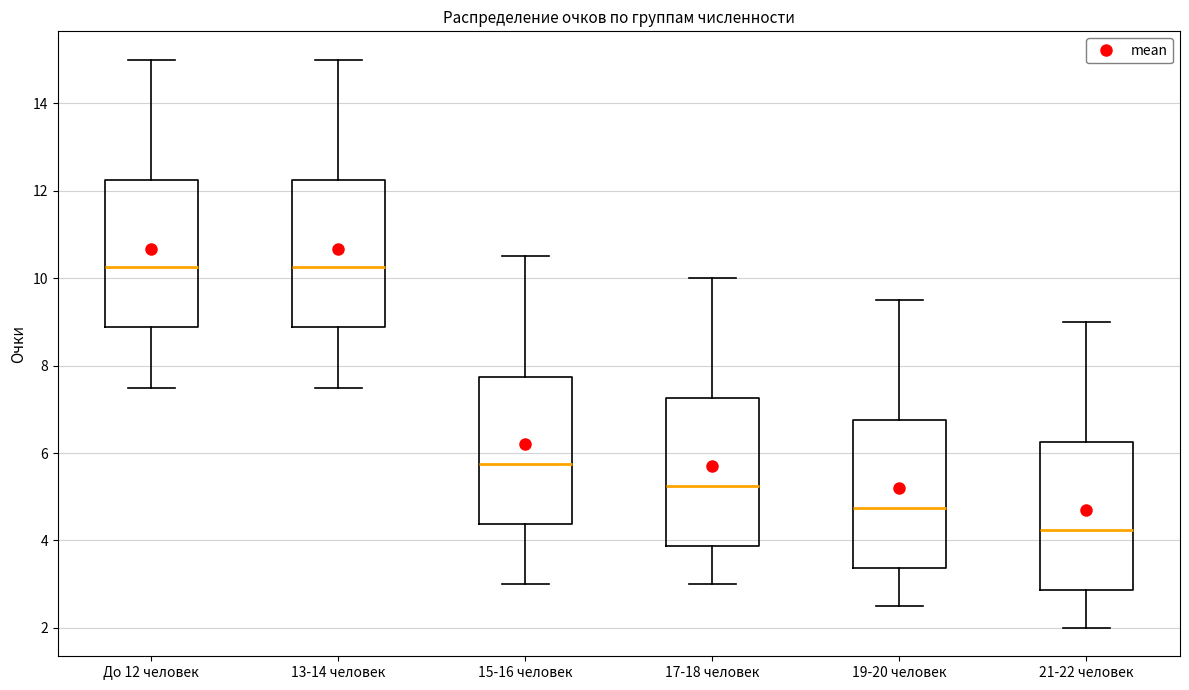

Reading left to right, transcribe this box plot: for each box, give where its median line is, the range the box spans, and where its two whiskers end, as read against the y-axis. The values are not printed on the chart, so give them approximately, as read against the axis.

До 12 человек: median 10.2, box 8.8 to 12.2, whiskers 7.6 to 15.0
13-14 человек: median 10.2, box 8.8 to 12.2, whiskers 7.6 to 15.0
15-16 человек: median 5.8, box 4.4 to 7.8, whiskers 3.0 to 10.6
17-18 человек: median 5.2, box 3.8 to 7.2, whiskers 3.0 to 10.0
19-20 человек: median 4.8, box 3.4 to 6.8, whiskers 2.6 to 9.6
21-22 человек: median 4.2, box 2.8 to 6.2, whiskers 2.0 to 9.0